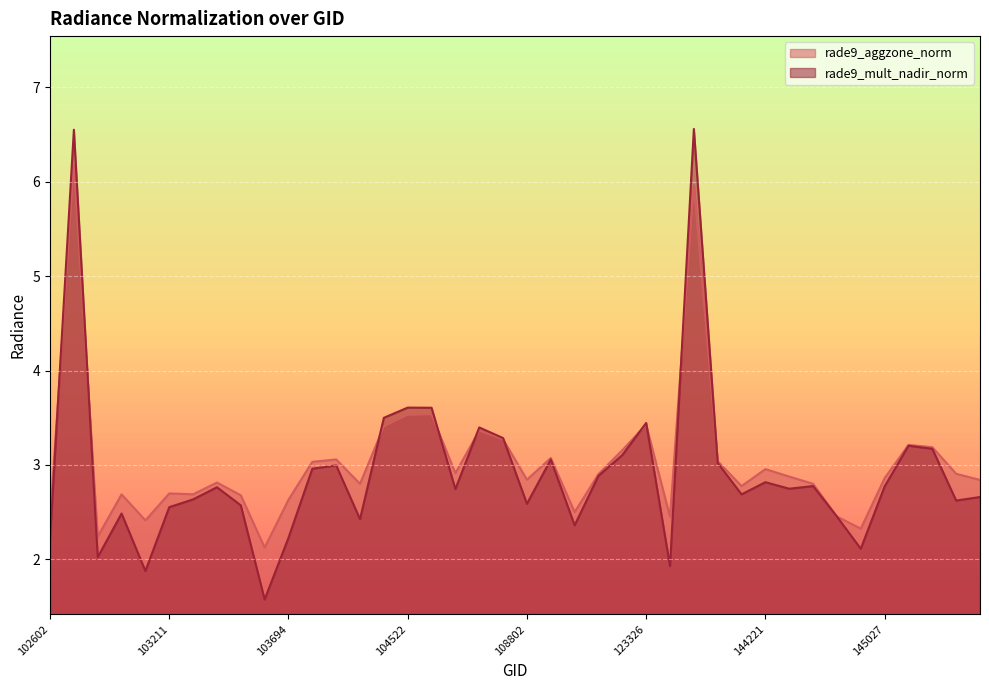

Reading left to right, transcribe all the data shown in this chart.

rade9_aggzone_norm: 102602=2.4	102724=6.2	102845=2.2	102964=2.7	103092=2.4	103211=2.7	103330=2.7	103448=2.8	103566=2.7	103686=2.1	103694=2.6	103811=3.0	104279=3.1	104397=2.8	104405=3.4	104522=3.5	107562=3.5	107923=2.9	108090=3.4	108621=3.3	108802=2.8	109147=3.1	109495=2.5	115818=2.9	122973=3.2	123326=3.4	132036=2.5	139754=6.0	143639=3.0	144028=2.8	144221=3.0	144431=2.9	144634=2.8	144831=2.5	145027=2.3	145027=2.9	145227=3.2	145227=3.2	145421=2.9	145435=2.8
rade9_mult_nadir_norm: 102602=2.2	102724=6.6	102845=2.0	102964=2.5	103092=1.9	103211=2.6	103330=2.6	103448=2.8	103566=2.6	103686=1.6	103694=2.2	103811=3.0	104279=3.0	104397=2.4	104405=3.5	104522=3.6	107562=3.6	107923=2.7	108090=3.4	108621=3.3	108802=2.6	109147=3.1	109495=2.4	115818=2.9	122973=3.1	123326=3.4	132036=1.9	139754=6.6	143639=3.0	144028=2.7	144221=2.8	144431=2.7	144634=2.8	144831=2.5	145027=2.1	145027=2.8	145227=3.2	145227=3.2	145421=2.6	145435=2.7